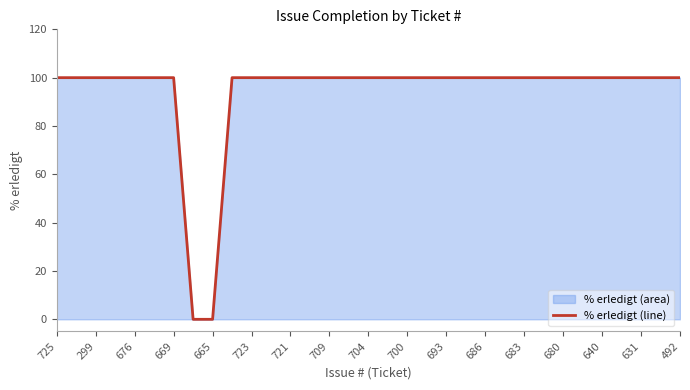

What is the ratio of the value at 683 to the value at 725?

1.0